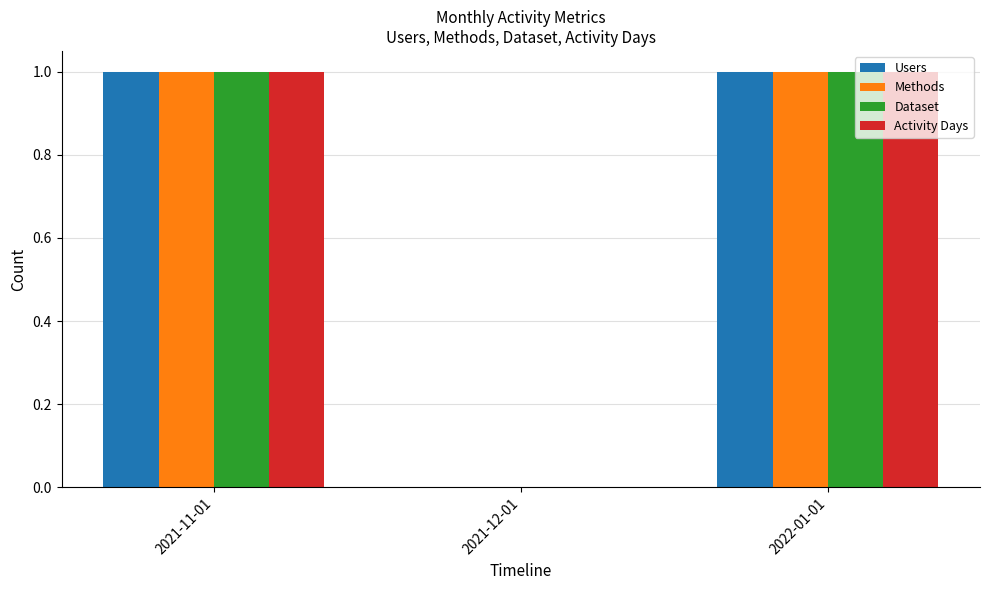

True or false: Dataset has a value of 0 at 2021-12-01.

True